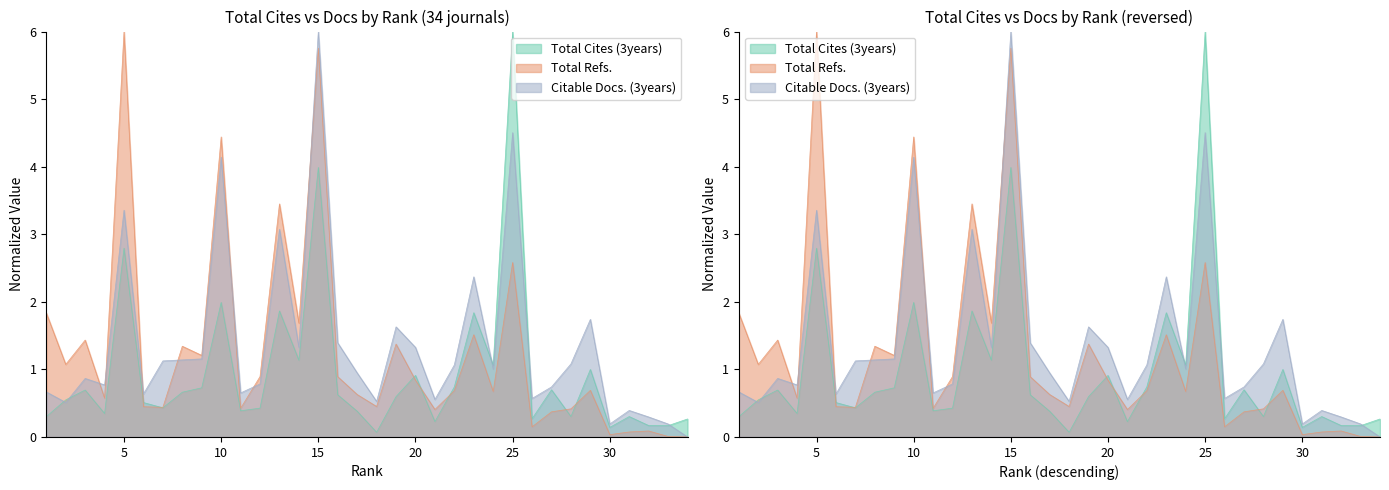

What is the difference between the maximum and minimum values in the Total Refs. series?

6.0